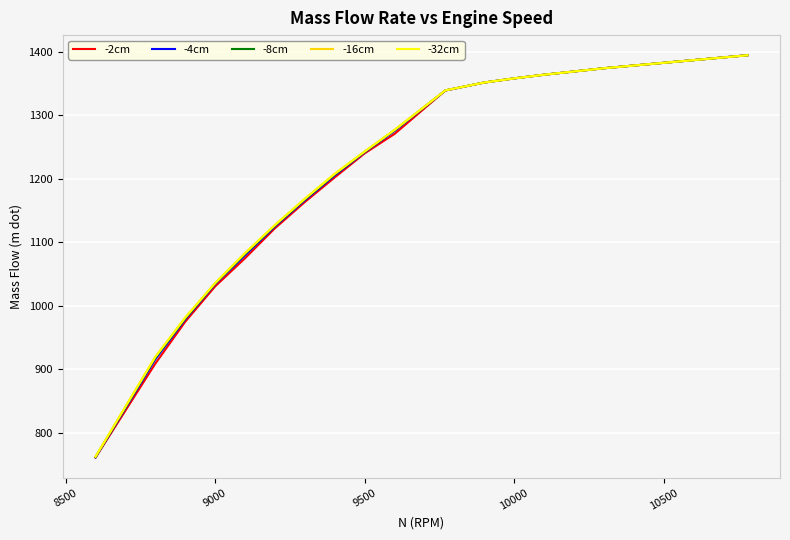

What is the highest value of the -4cm series?

1394.9